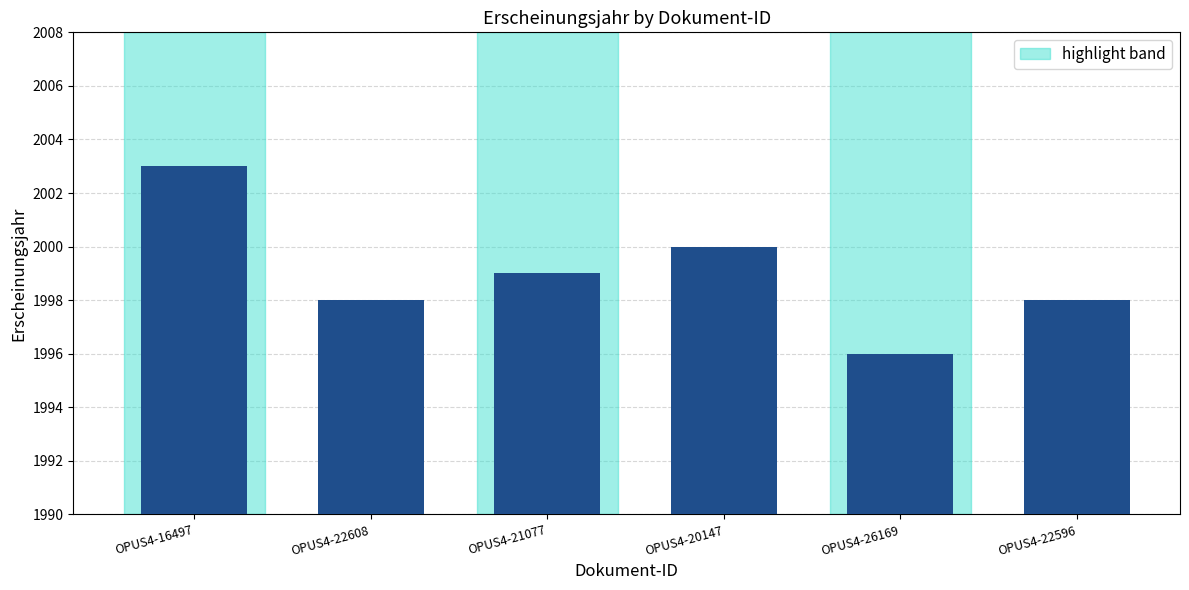

Reading right to left, list all the values displayed in this chart.

1998	1996	2000	1999	1998	2003